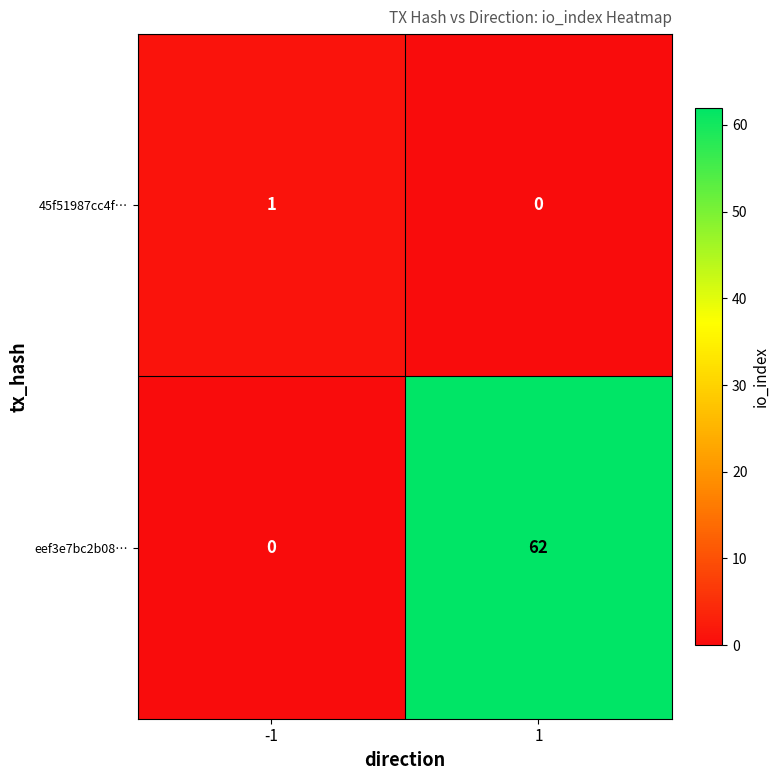

Reading right to left, extract all data points from this chart.

45f51987cc4f…: 1=0	-1=1
eef3e7bc2b08…: 1=62	-1=0